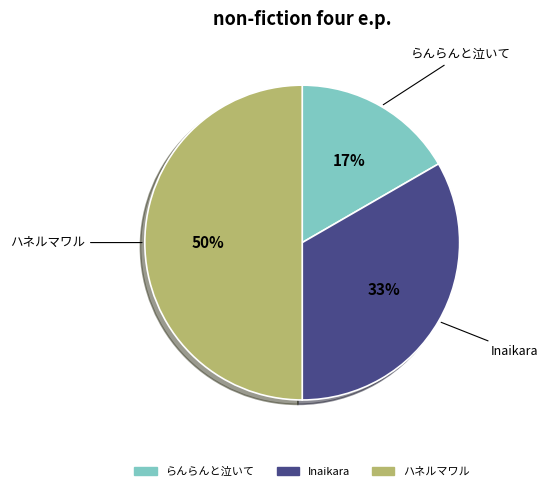

Which slice is the largest?

ハネルマワル